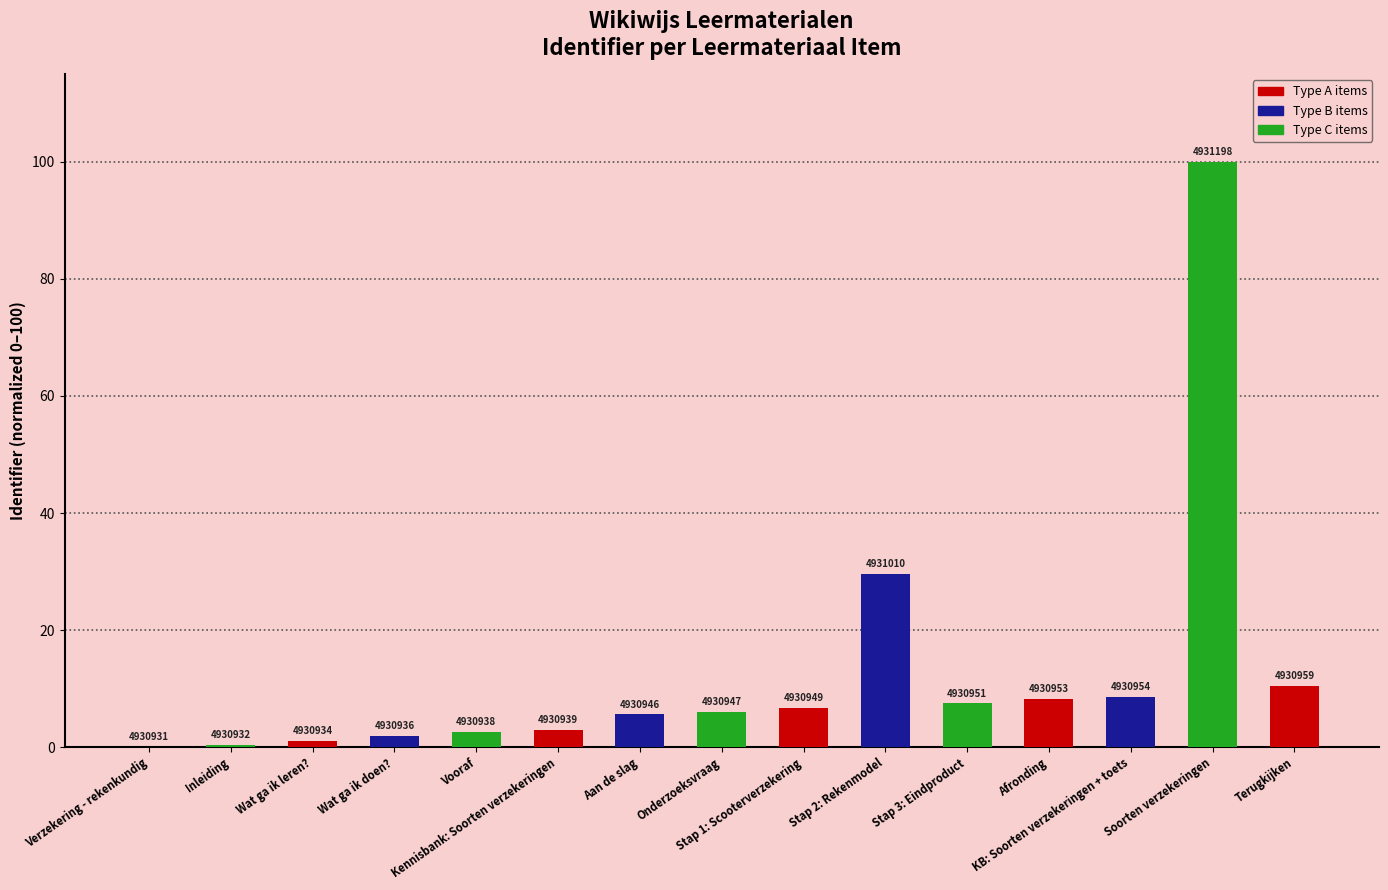

How many values are above zero?

14